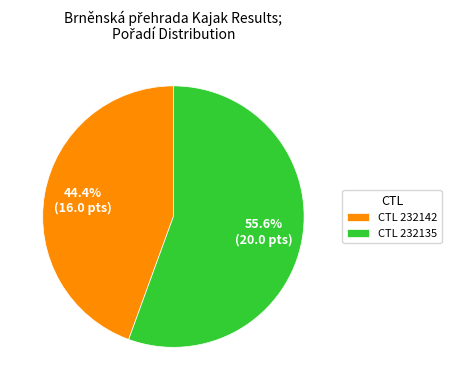

Count the number of slices in the pie.

2